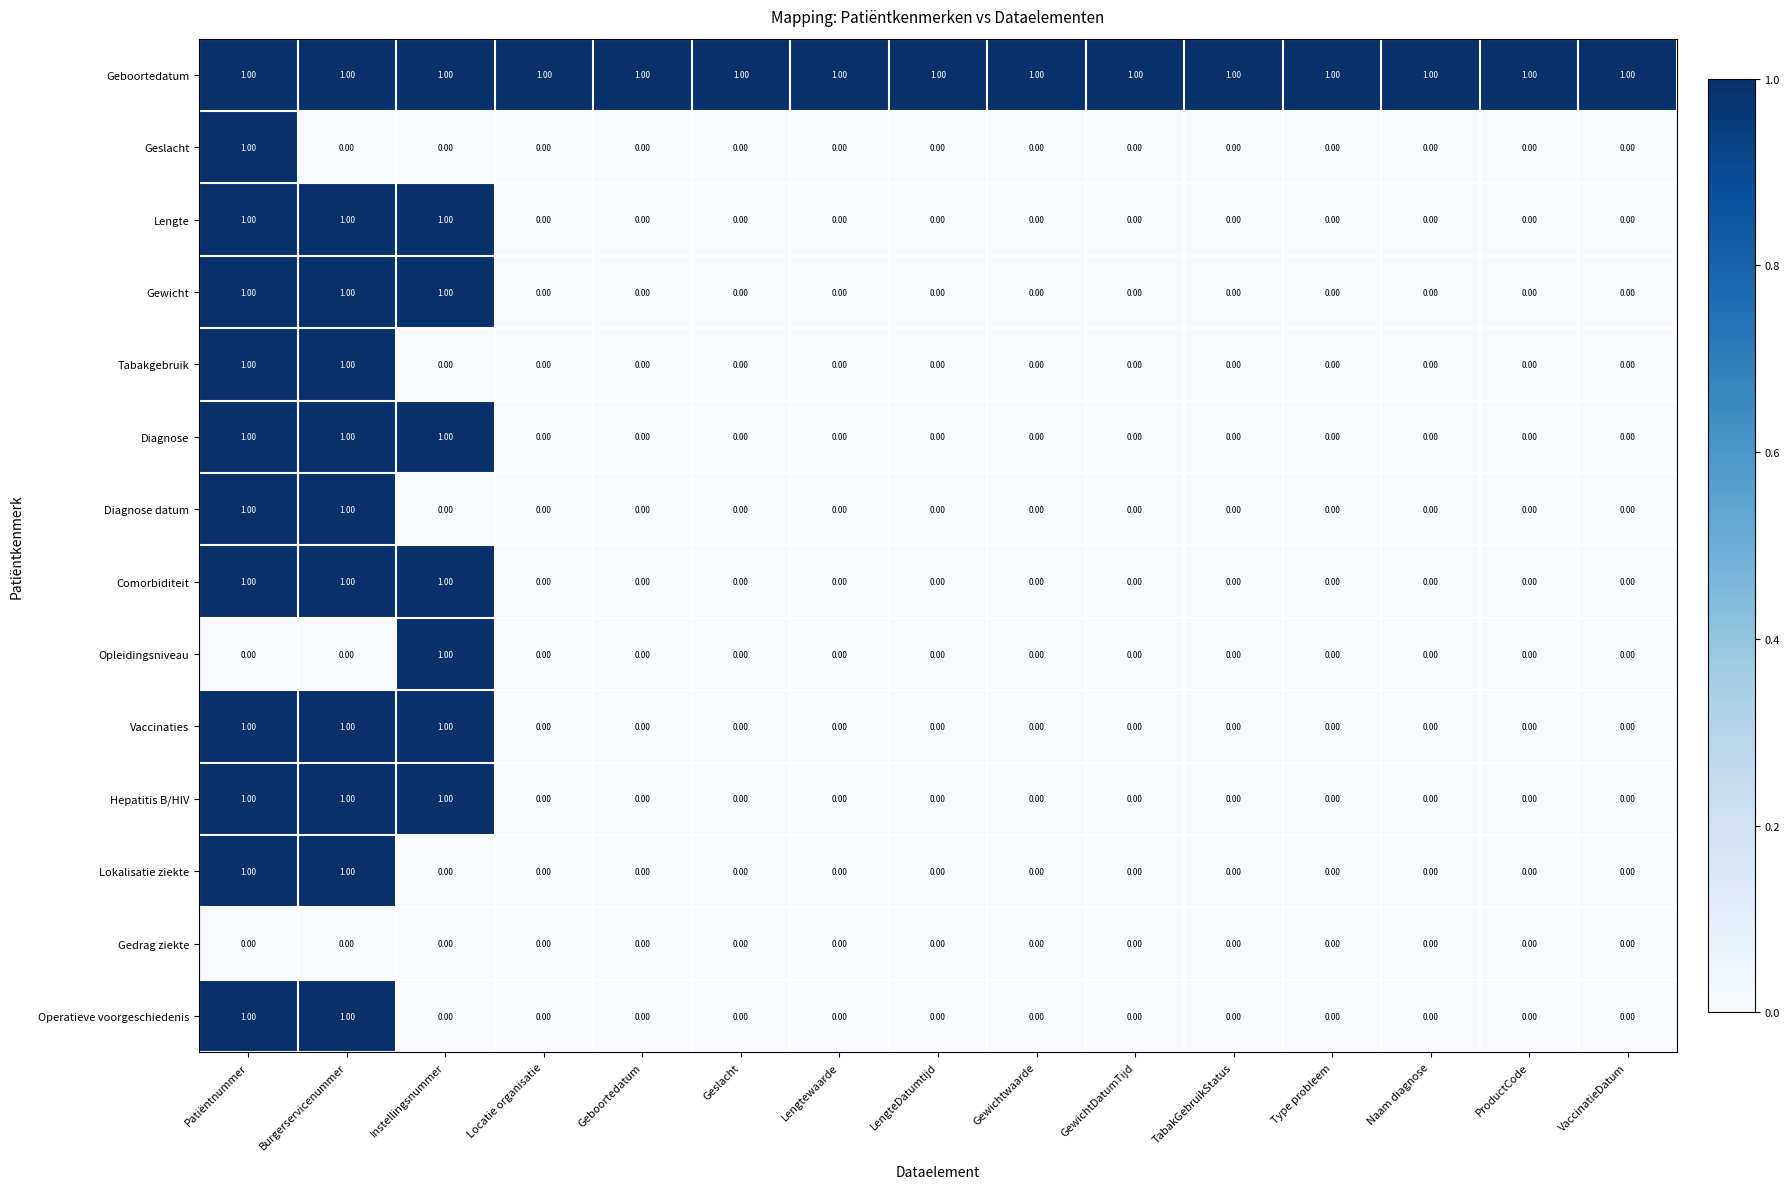

What is the sum of all Hepatitis B/HIV values?

3